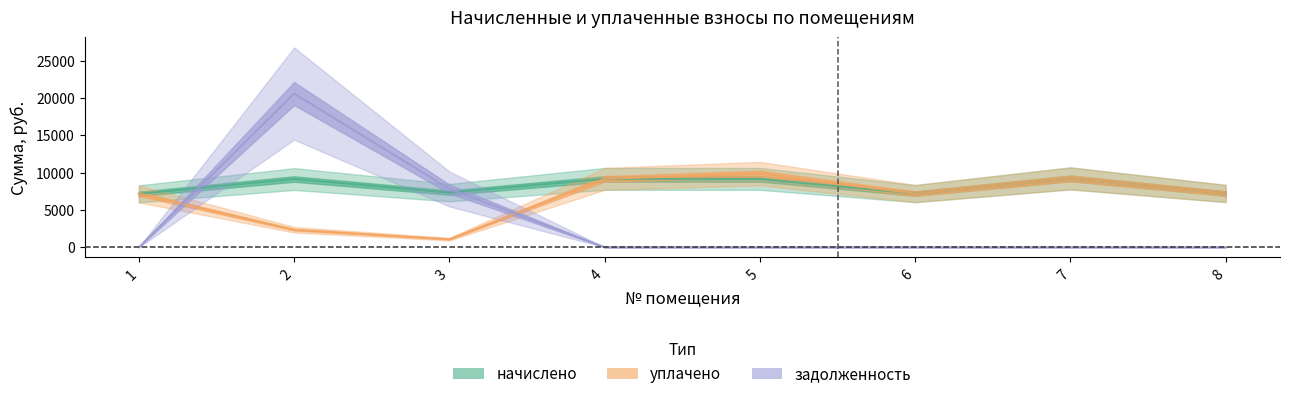

The уплачено series shows 9865.5 at 5. True or false?

True